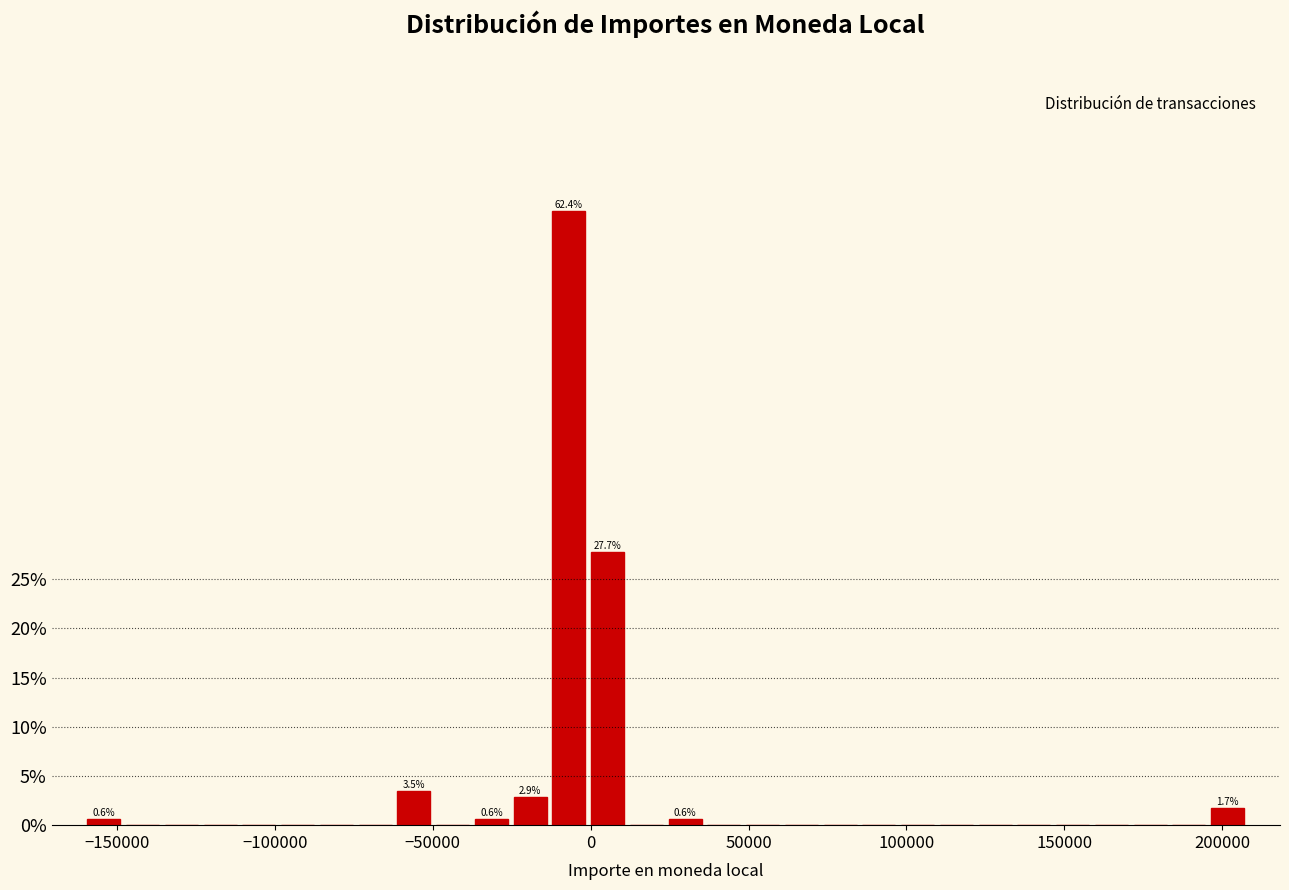

Read against the x-axis, roughly where is the centre of the tallest bar?

-5000